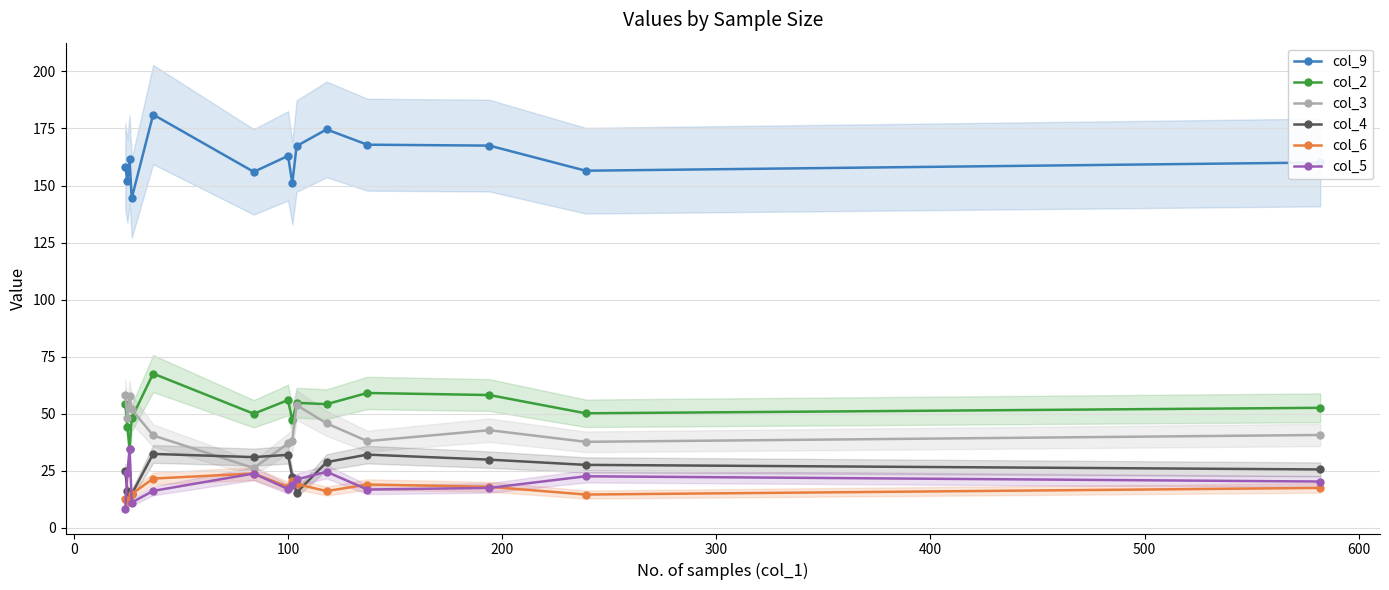

Is this an area chart (filled region under the line)?

No